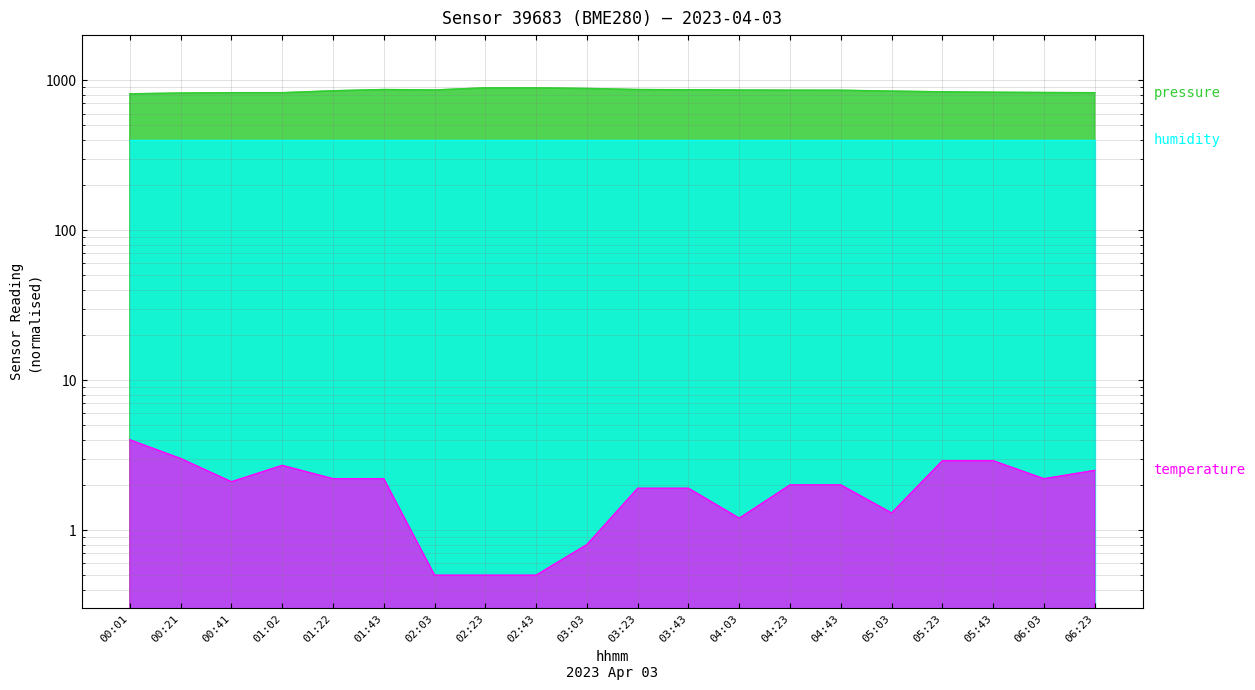

At which label is pressure closest to 850?

01:22